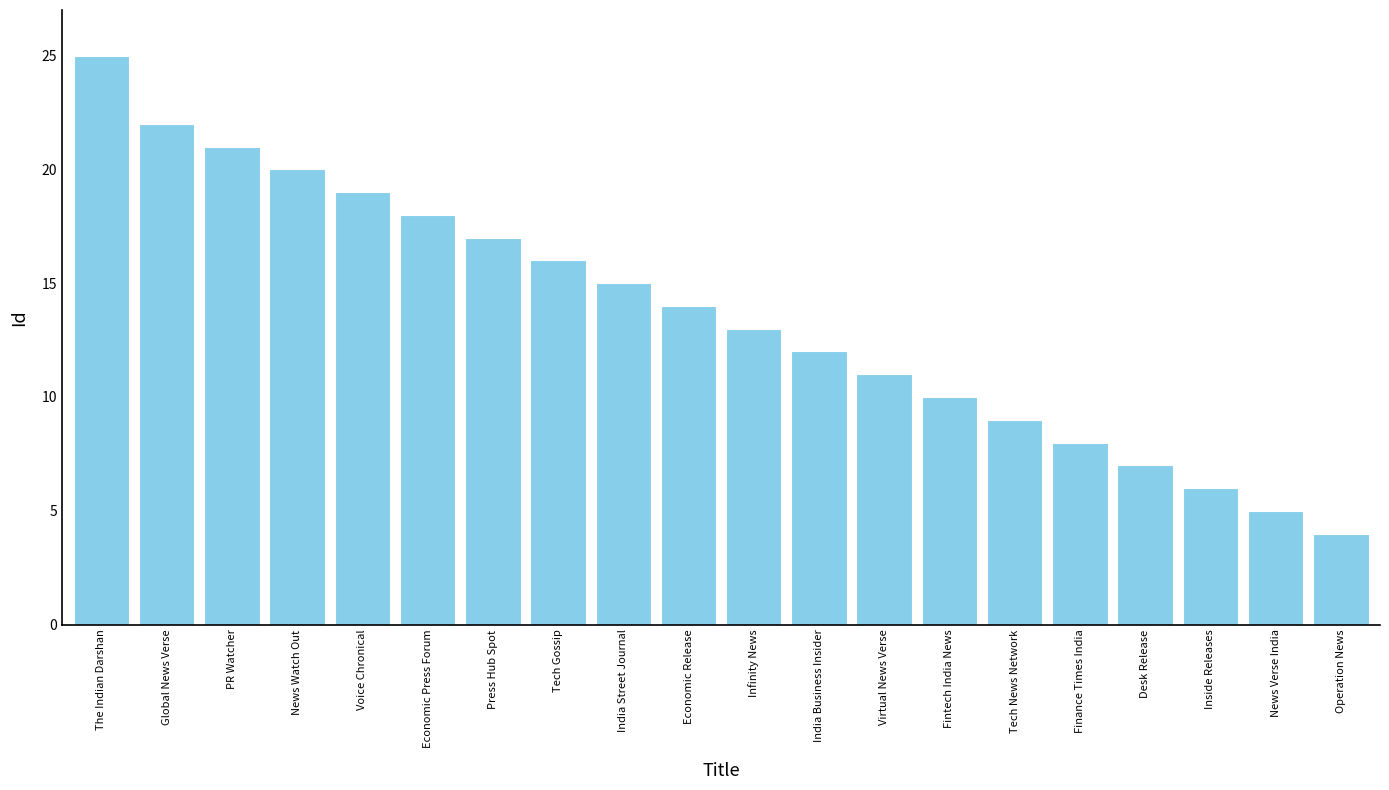

Which label corresponds to the smallest value in the chart?

Operation News